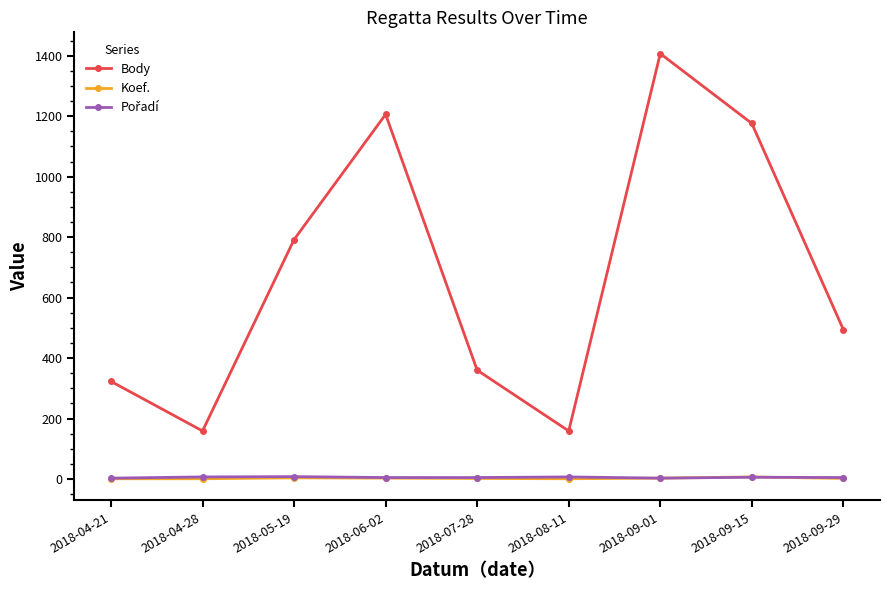

True or false: Body has a value of 792 at 2018-05-19.

True